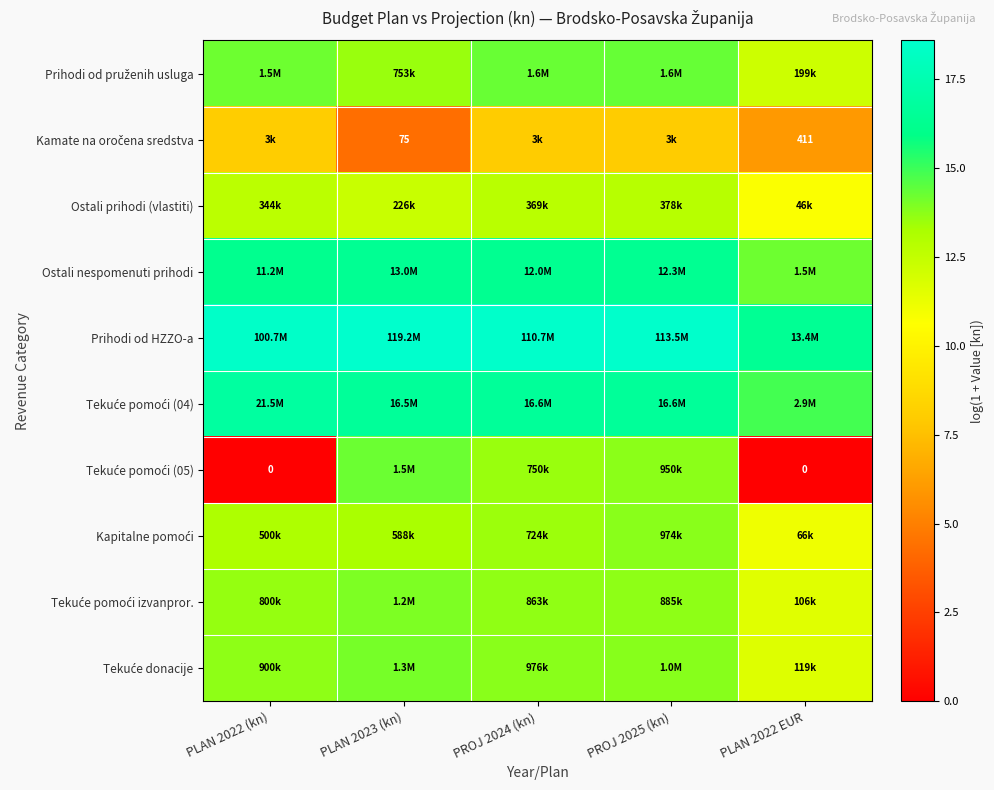

List the series in order of their peak value, highest first.

Prihodi od HZZO-a, Tekuće pomoći (04), Ostali nespomenuti prihodi, Prihodi od pruženih usluga, Tekuće pomoći (05), Tekuće donacije, Tekuće pomoći izvanpror., Kapitalne pomoći, Ostali prihodi (vlastiti), Kamate na oročena sredstva